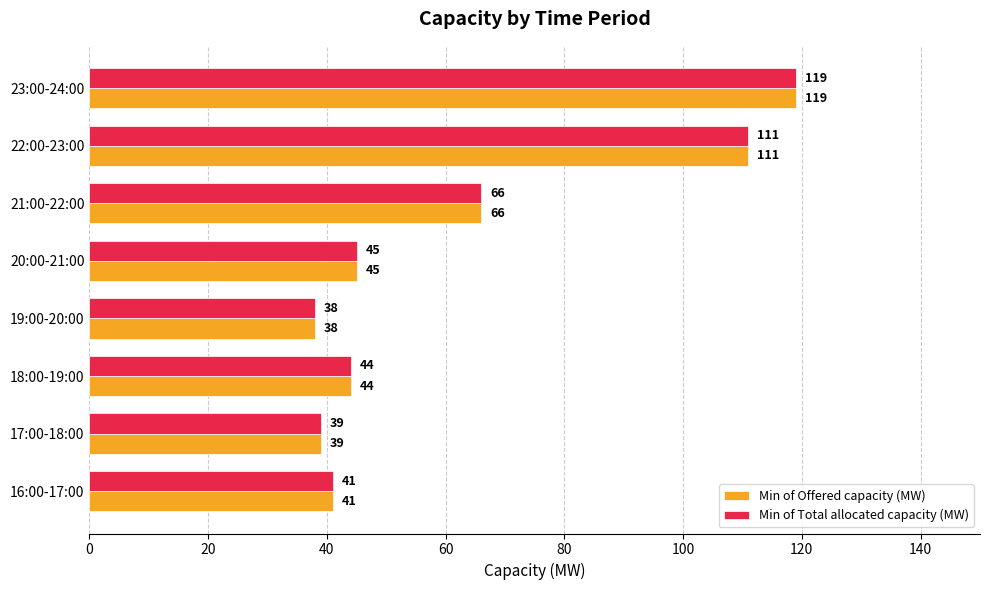

What is the sum of all Min of Offered capacity (MW) values?

503